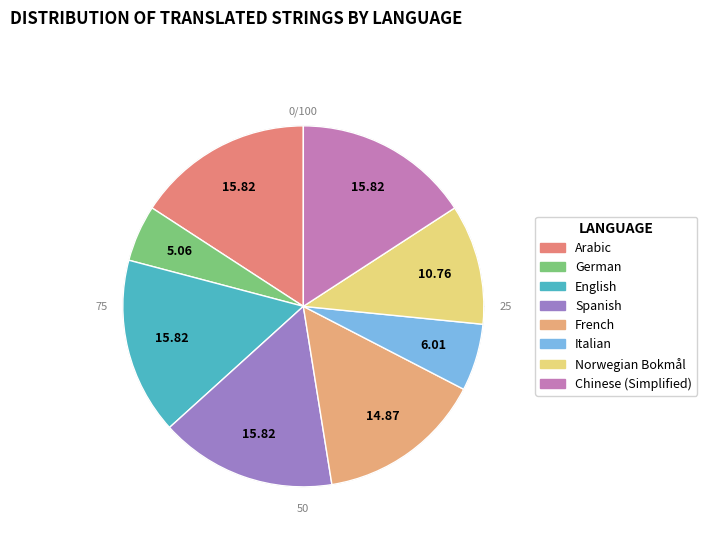

To the nearest percent, what portion does Spanish represent?

16%